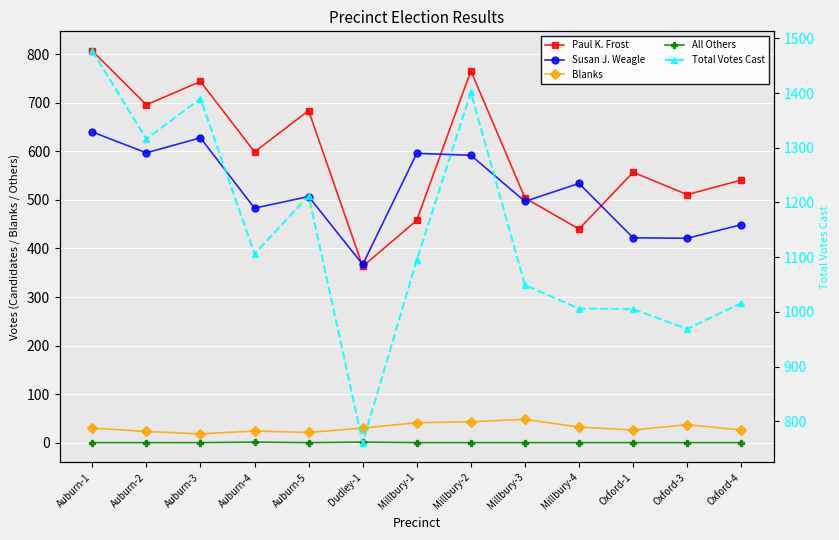

Reading left to right, extract all data points from this chart.

Paul K. Frost: Auburn-1=807	Auburn-2=696	Auburn-3=744	Auburn-4=599	Auburn-5=684	Dudley-1=363	Millbury-1=458	Millbury-2=766	Millbury-3=504	Millbury-4=440	Oxford-1=557	Oxford-3=511	Oxford-4=541
Susan J. Weagle: Auburn-1=640	Auburn-2=597	Auburn-3=628	Auburn-4=483	Auburn-5=507	Dudley-1=367	Millbury-1=596	Millbury-2=592	Millbury-3=497	Millbury-4=534	Oxford-1=422	Oxford-3=421	Oxford-4=449
Blanks: Auburn-1=30	Auburn-2=23	Auburn-3=18	Auburn-4=24	Auburn-5=21	Dudley-1=30	Millbury-1=41	Millbury-2=43	Millbury-3=48	Millbury-4=32	Oxford-1=26	Oxford-3=37	Oxford-4=26
All Others: Auburn-1=0	Auburn-2=0	Auburn-3=0	Auburn-4=1	Auburn-5=0	Dudley-1=1	Millbury-1=0	Millbury-2=0	Millbury-3=0	Millbury-4=0	Oxford-1=0	Oxford-3=0	Oxford-4=0
Total Votes Cast: Auburn-1=1477	Auburn-2=1316	Auburn-3=1390	Auburn-4=1106	Auburn-5=1212	Dudley-1=761	Millbury-1=1095	Millbury-2=1401	Millbury-3=1049	Millbury-4=1006	Oxford-1=1005	Oxford-3=969	Oxford-4=1016